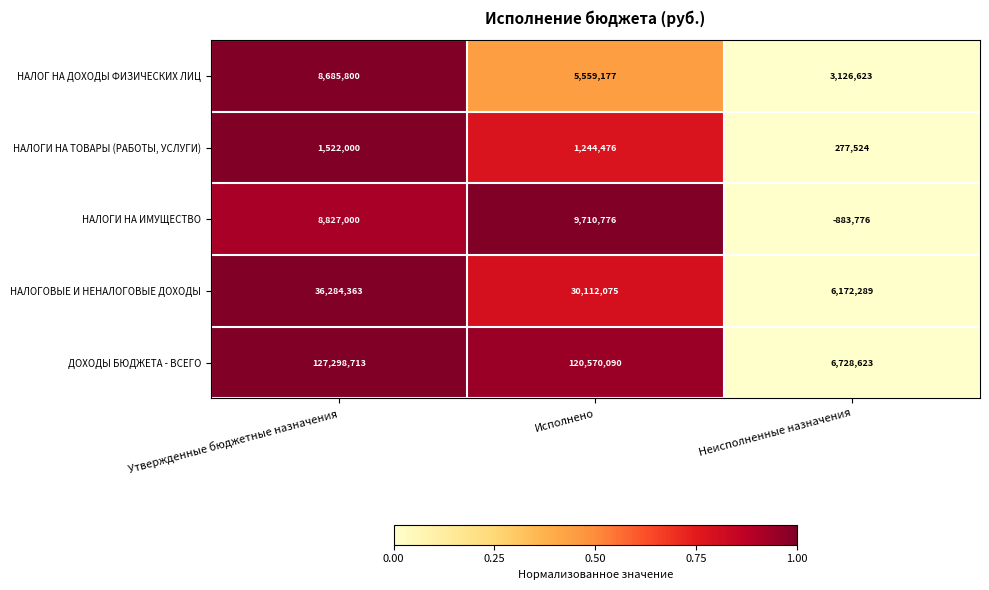

Reading left to right, what are all the values shown in this chart?

НАЛОГ НА ДОХОДЫ ФИЗИЧЕСКИХ ЛИЦ: 8685800	5559177	3126623
НАЛОГИ НА ТОВАРЫ (РАБОТЫ, УСЛУГИ): 1522000	1244476	277524
НАЛОГИ НА ИМУЩЕСТВО: 8827000	9710776	-883776
НАЛОГОВЫЕ И НЕНАЛОГОВЫЕ ДОХОДЫ: 36284363	30112075	6172289
ДОХОДЫ БЮДЖЕТА - ВСЕГО: 127298713	120570090	6728623